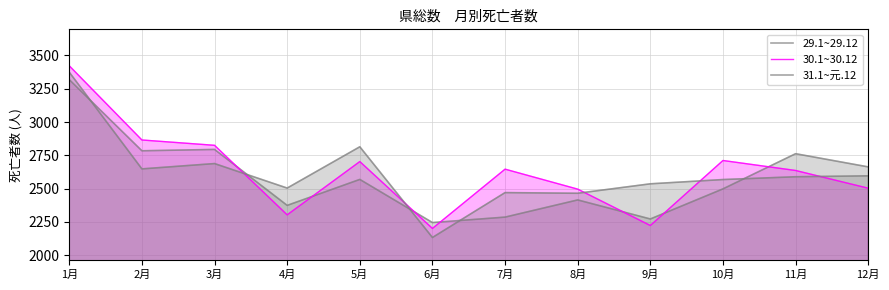

How many values in the 29.1~29.12 series exceed 2569?

5